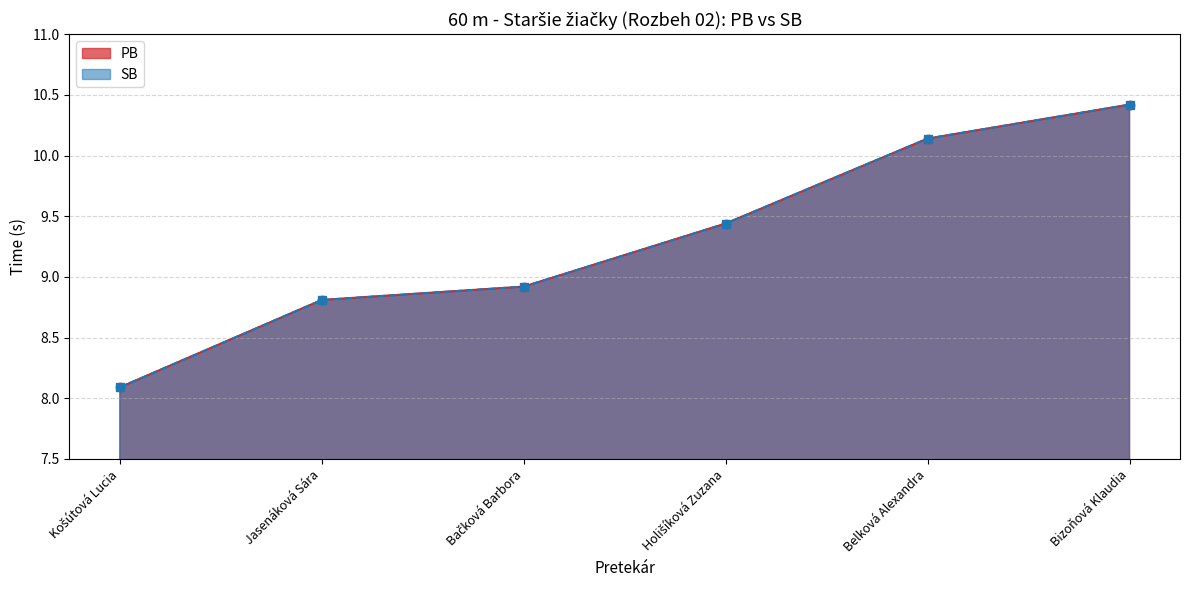

Which label corresponds to the largest value in the chart?

Bizoňová Klaudia